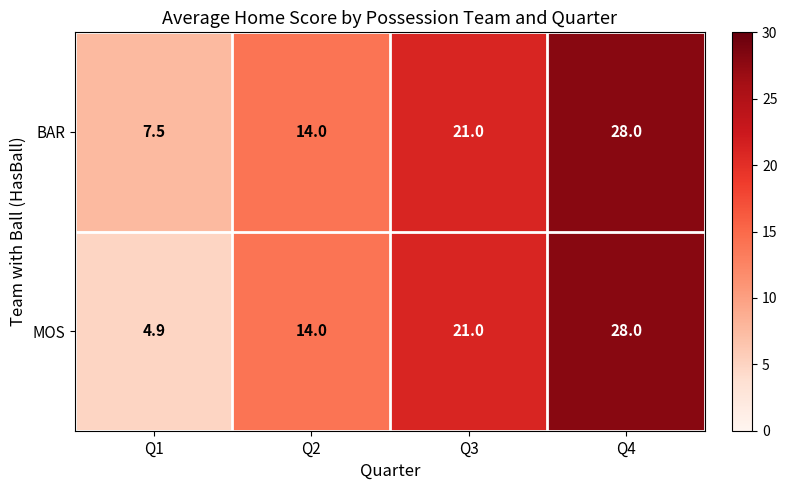

Rank the series by their average value, from lowest to highest.

MOS, BAR